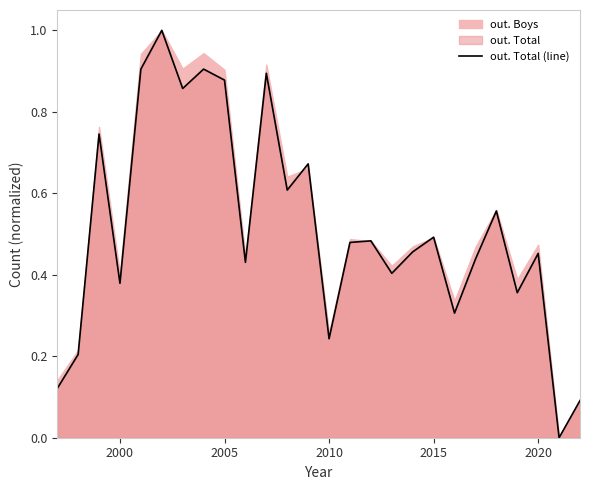

Reading right to left, what are all the values shown in this chart?

0.1	0.0	0.5	0.4	0.6	0.4	0.3	0.5	0.5	0.4	0.5	0.5	0.2	0.7	0.6	0.9	0.4	0.9	0.9	0.9	1.0	0.9	0.4	0.7	0.2	0.1